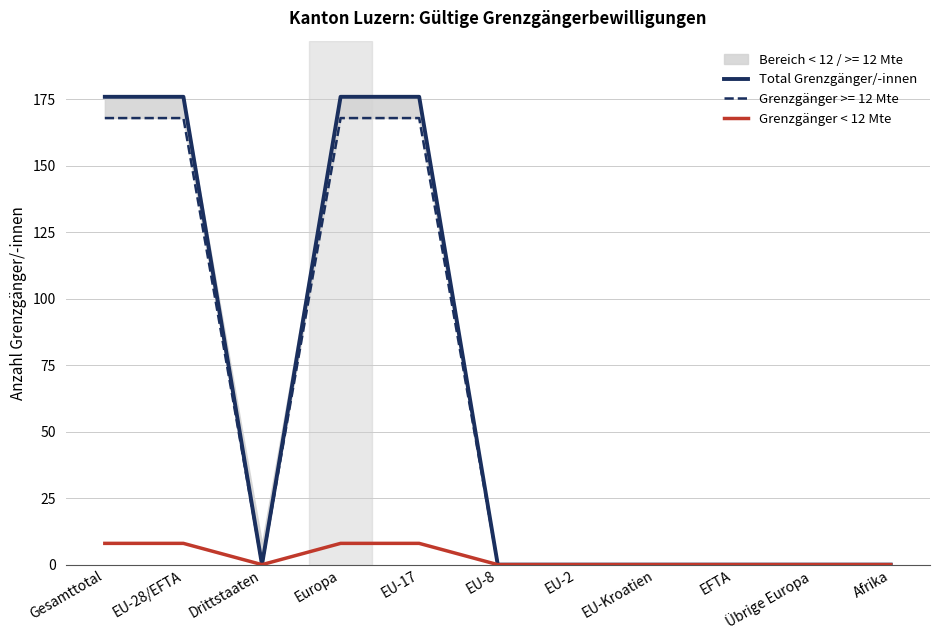

True or false: Grenzgänger < 12 Mte has more than 2 interior local peaks.

False